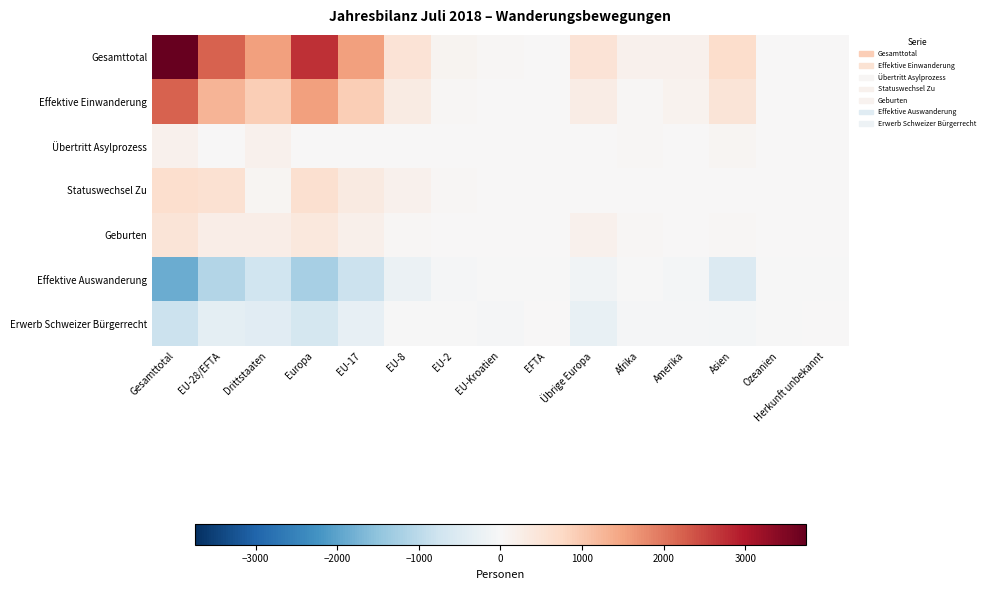

Reading left to right, extract all data points from this chart.

Gesamttotal: Gesamttotal=3749	EU-28/EFTA=2213	Drittstaaten=1536	Europa=2733	EU-17=1544	EU-8=511	EU-2=101	EU-Kroatien=50	EFTA=7	Übrige Europa=520	Afrika=173	Amerika=155	Asien=666	Ozeanien=10	Herkunft unbekannt=12
Effektive Einwanderung: Gesamttotal=2201	EU-28/EFTA=1265	Drittstaaten=936	Europa=1532	EU-17=909	EU-8=298	EU-2=30	EU-Kroatien=24	EFTA=4	Übrige Europa=267	Afrika=53	Amerika=118	Asien=491	Ozeanien=4	Herkunft unbekannt=3
Übertritt Asylprozess: Gesamttotal=154	EU-28/EFTA=0	Drittstaaten=154	Europa=4	EU-17=0	EU-8=0	EU-2=0	EU-Kroatien=0	EFTA=0	Übrige Europa=4	Afrika=57	Amerika=0	Asien=86	Ozeanien=0	Herkunft unbekannt=7
Statuswechsel Zu: Gesamttotal=641	EU-28/EFTA=570	Drittstaaten=71	Europa=598	EU-17=342	EU-8=158	EU-2=53	EU-Kroatien=14	EFTA=3	Übrige Europa=28	Afrika=1	Amerika=15	Asien=21	Ozeanien=6	Herkunft unbekannt=0
Geburten: Gesamttotal=485	EU-28/EFTA=247	Drittstaaten=238	Europa=401	EU-17=193	EU-8=36	EU-2=10	EU-Kroatien=8	EFTA=0	Übrige Europa=154	Afrika=37	Amerika=10	Asien=36	Ozeanien=0	Herkunft unbekannt=1
Effektive Auswanderung: Gesamttotal=-1861	EU-28/EFTA=-1112	Drittstaaten=-749	Europa=-1255	EU-17=-815	EU-8=-212	EU-2=-45	EU-Kroatien=-27	EFTA=-13	Übrige Europa=-143	Afrika=-20	Amerika=-79	Asien=-501	Ozeanien=-5	Herkunft unbekannt=-1
Erwerb Schweizer Bürgerrecht: Gesamttotal=-792	EU-28/EFTA=-363	Drittstaaten=-429	Europa=-647	EU-17=-313	EU-8=-10	EU-2=-5	EU-Kroatien=-35	EFTA=0	Übrige Europa=-284	Afrika=-39	Amerika=-33	Asien=-72	Ozeanien=-1	Herkunft unbekannt=0